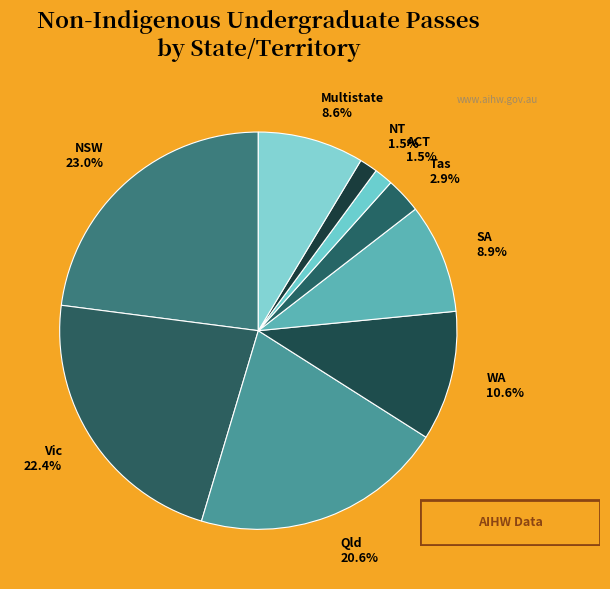

Combined, what portion of the pie is SA and Multistate?

17.5%